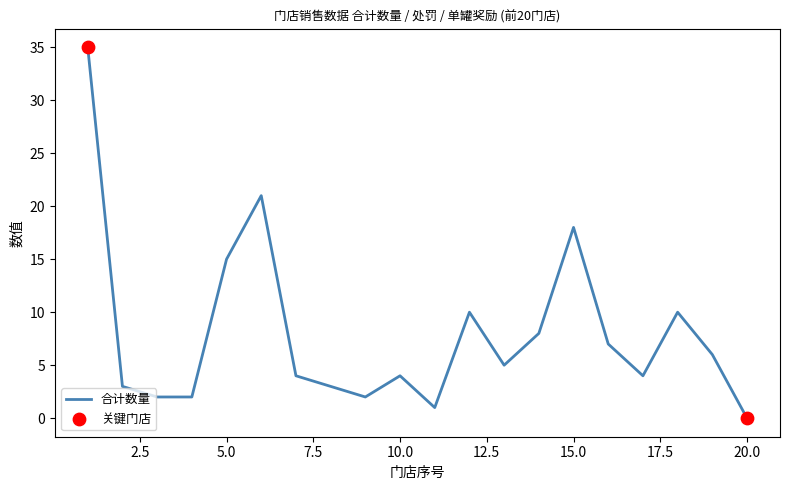

What is the greatest value displayed?

35